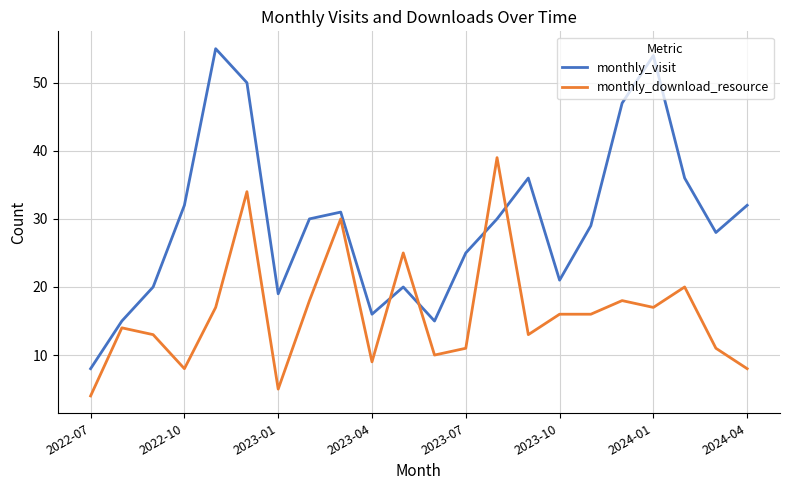

Reading left to right, extract all data points from this chart.

monthly_visit: 8	15	20	32	55	50	19	30	31	16	20	15	25	30	36	21	29	47	54	36	28	32
monthly_download_resource: 4	14	13	8	17	34	5	18	30	9	25	10	11	39	13	16	16	18	17	20	11	8